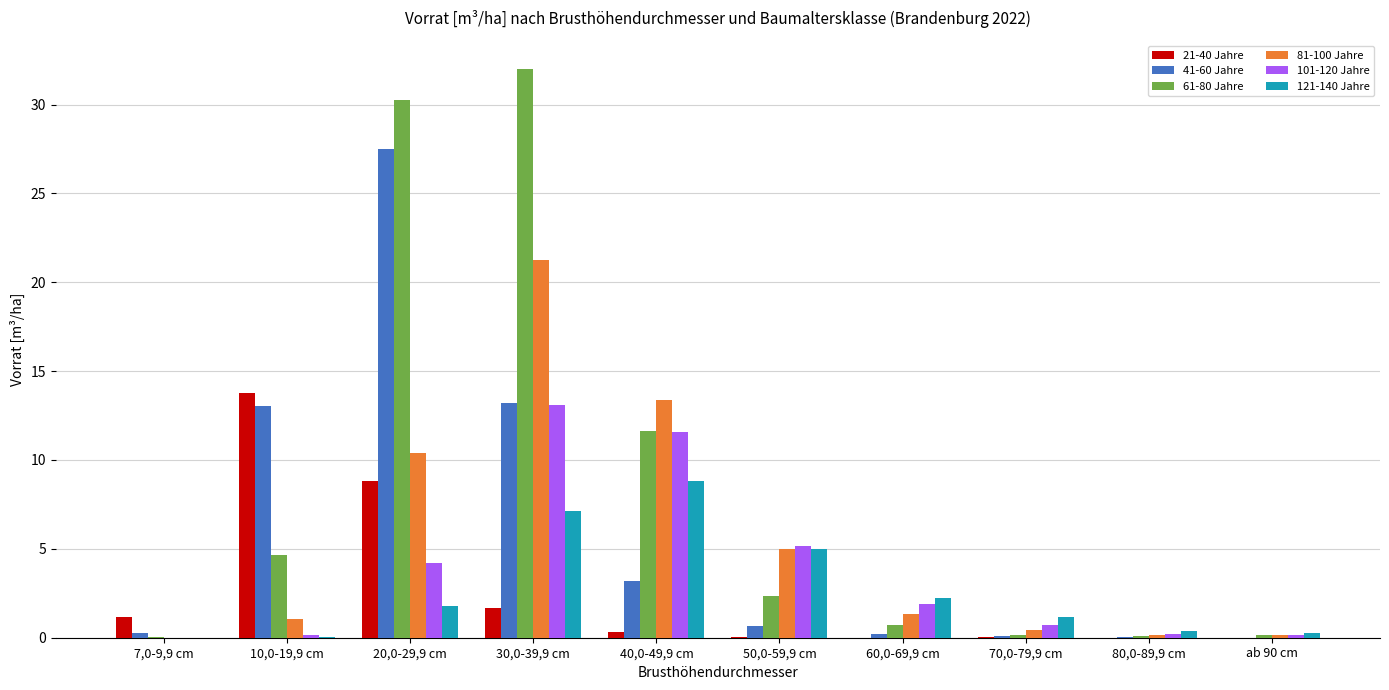

Is the value of 21-40 Jahre at 60,0-69,9 cm greater than the value of 81-100 Jahre at 10,0-19,9 cm?

No